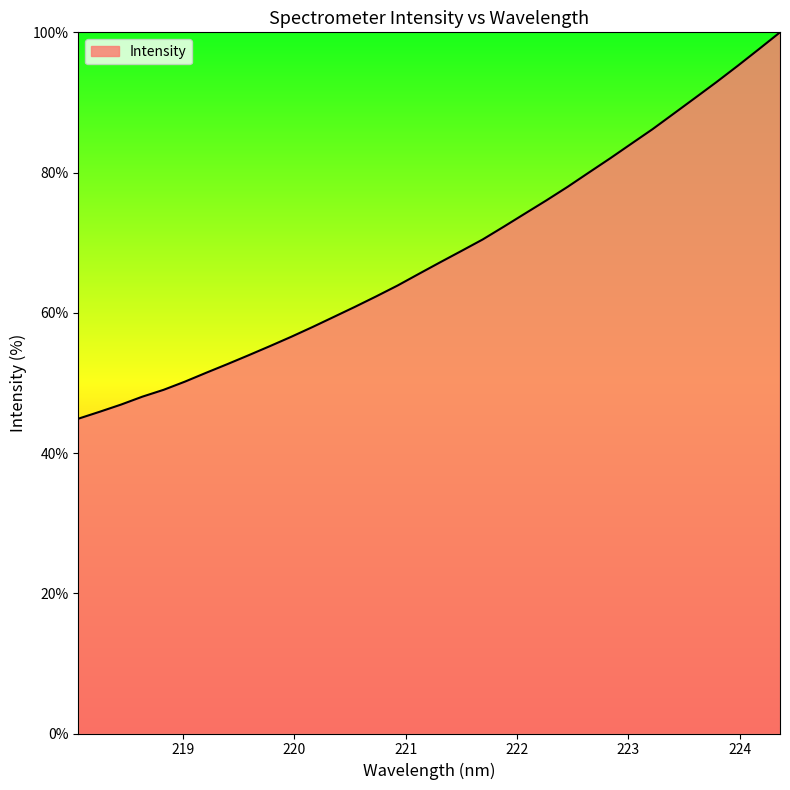

What is the minimum value shown in the chart?

44.9